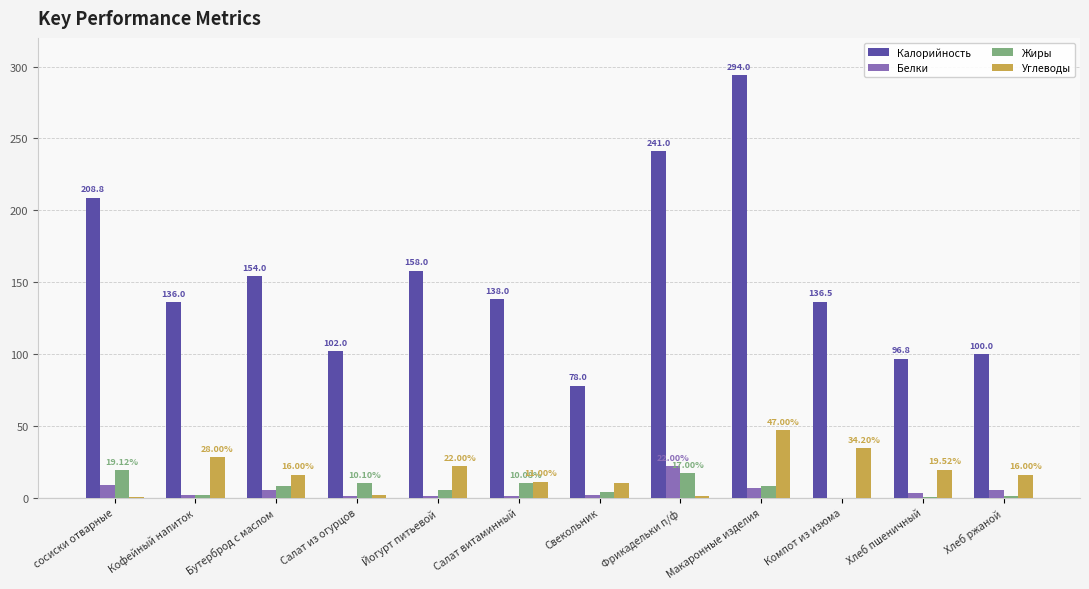

What is the approximate value of Жиры at Макаронные изделия?

8.0